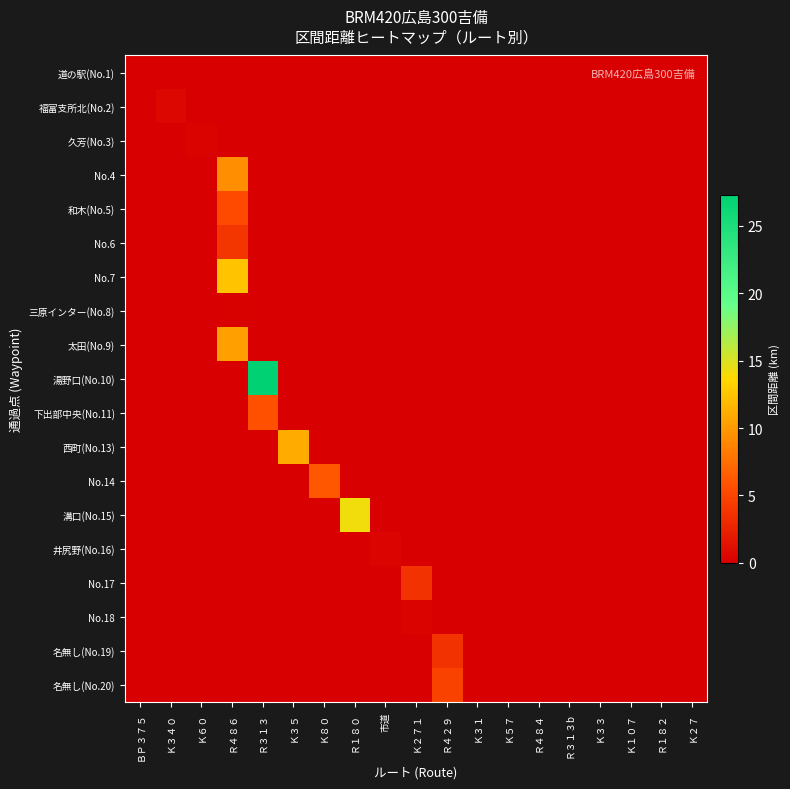

How many series are shown in this chart?

19